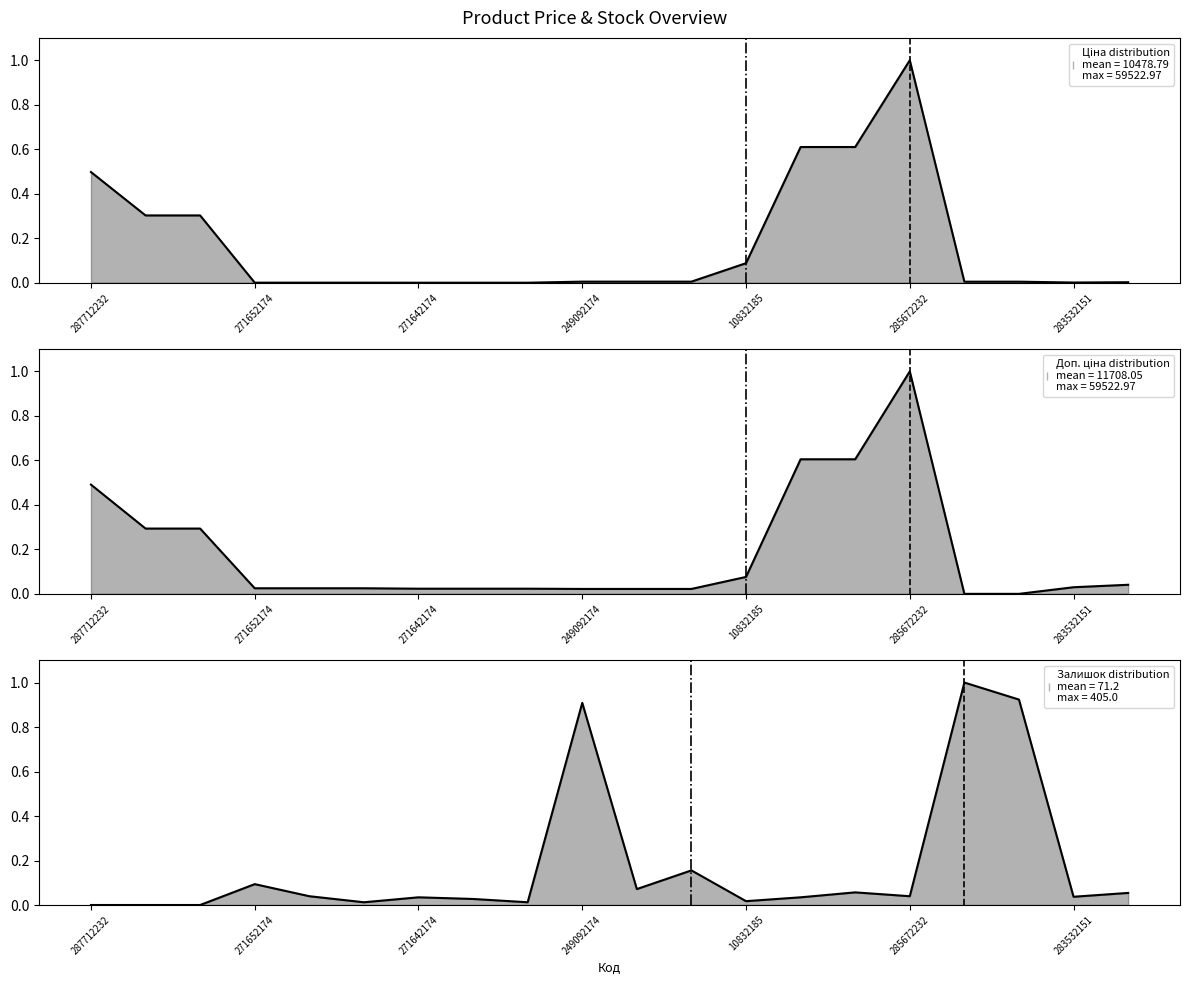

At how many categories does at least one series exceed 0?

20